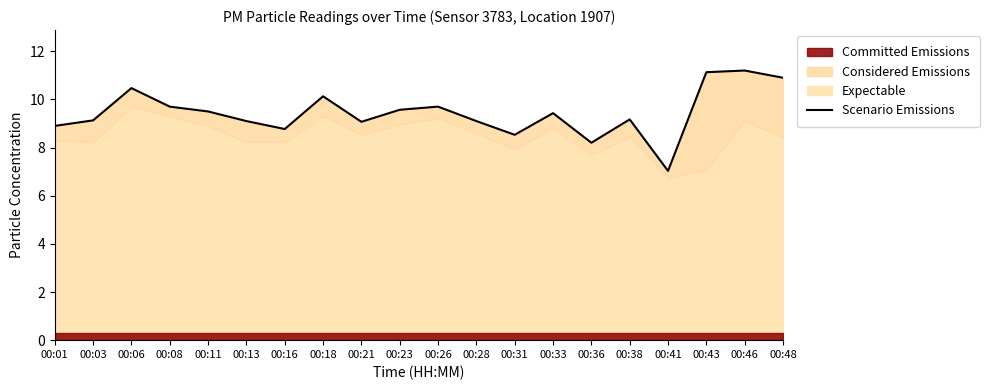

What is the change in value from 00:16 to 00:31?

-0.2